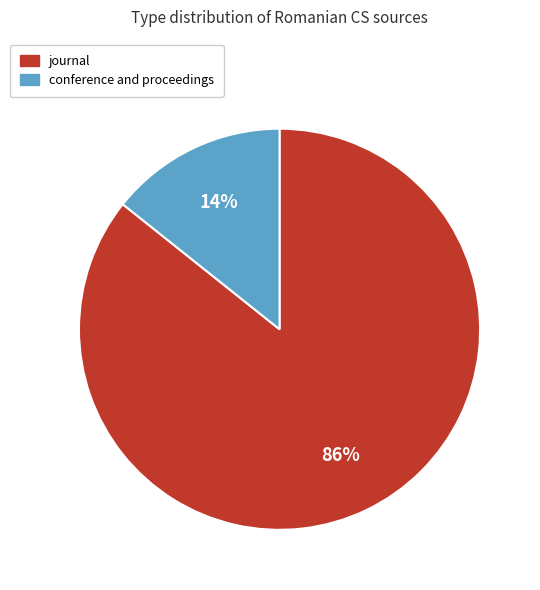

To the nearest percent, what is the average slice percentage?

50%